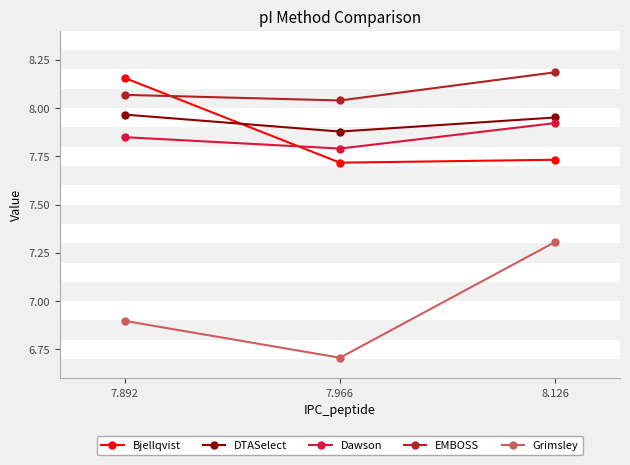

Which category has the highest value in the EMBOSS series?

8.126